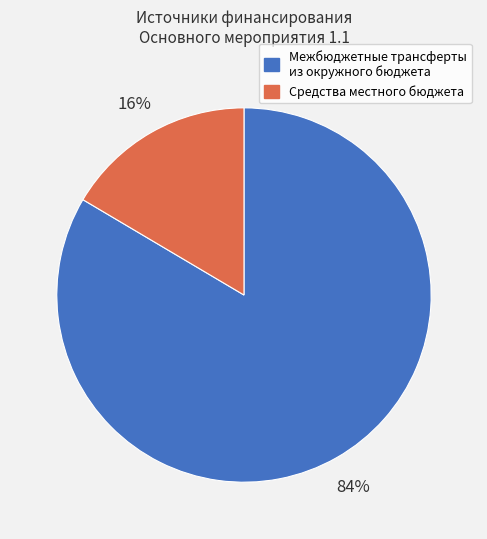

Is there a majority slice in this chart?

Yes